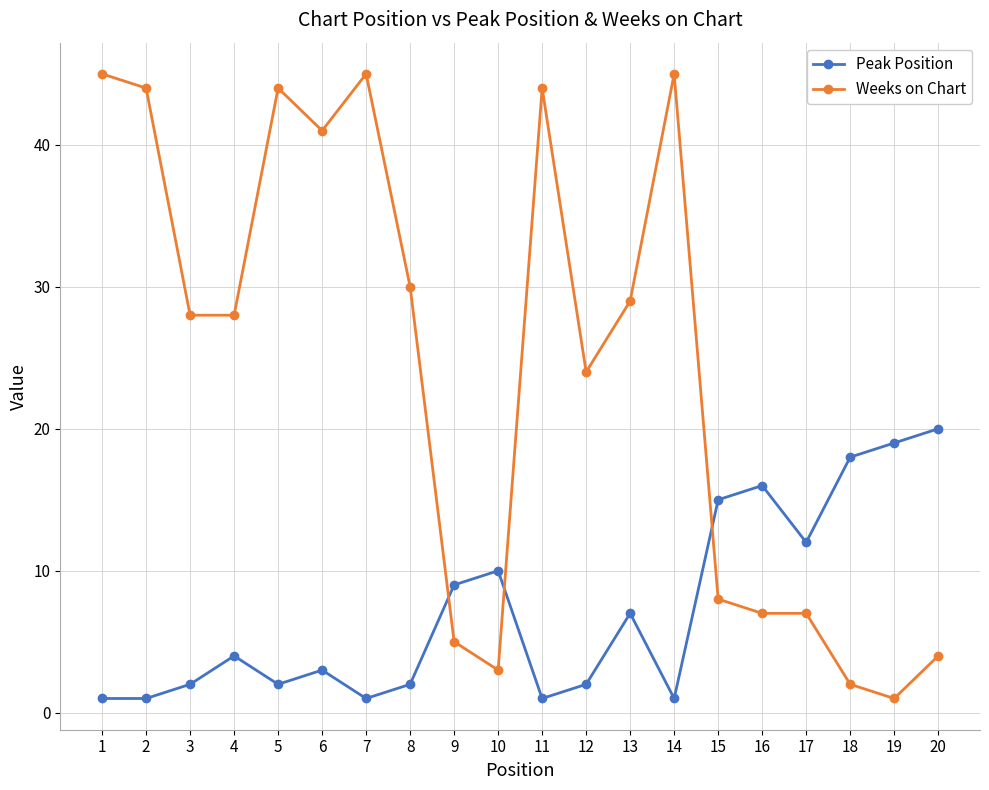

What are all the series names shown in the legend?

Peak Position, Weeks on Chart